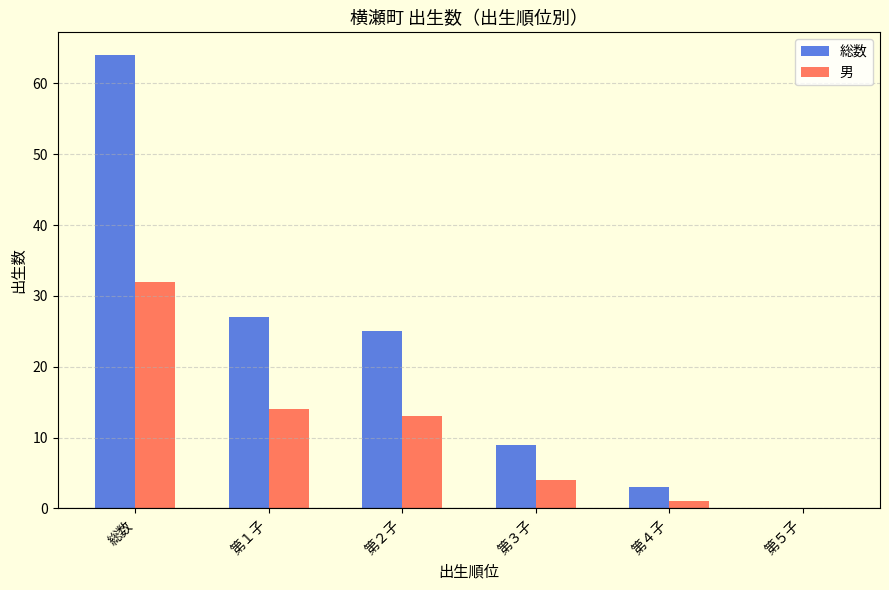

The value of 男 at 総数 is 43. True or false?

False